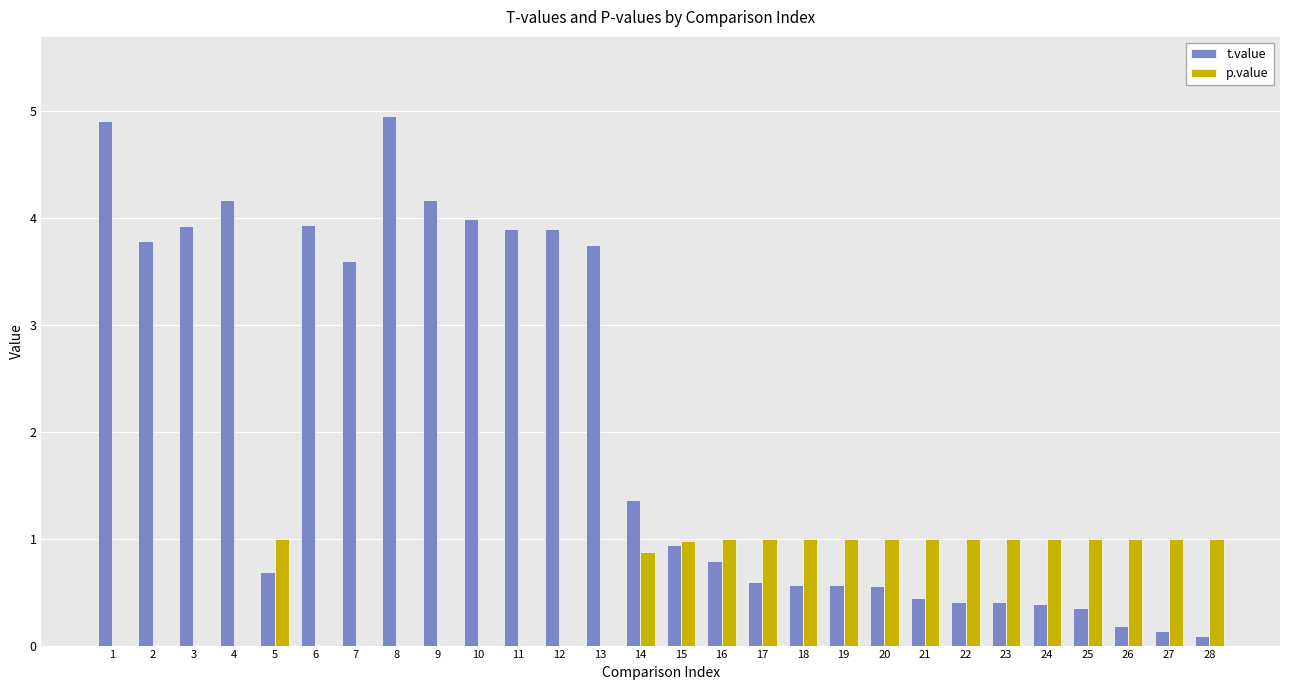

What is the maximum value for t.value?

4.9